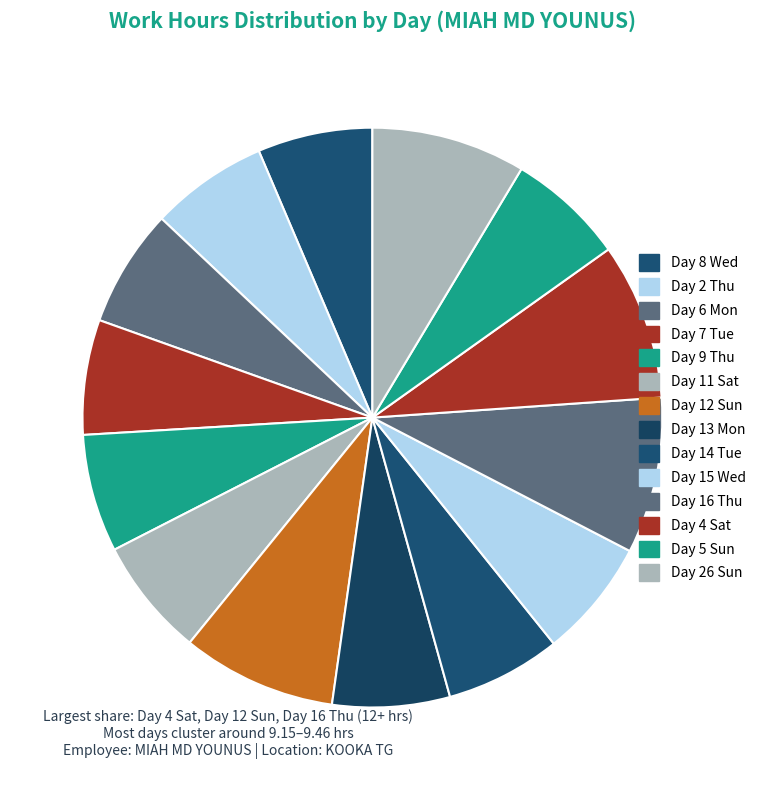

How many segments does this pie chart have?

14